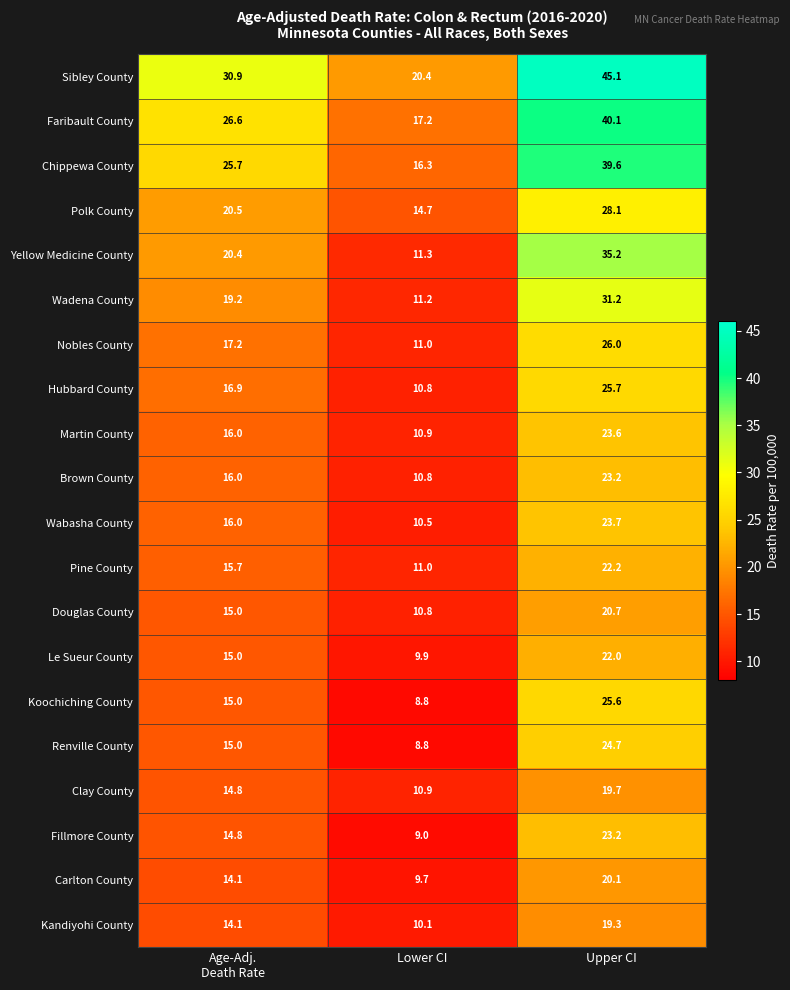

Which series has the largest range (max minus min)?

Sibley County